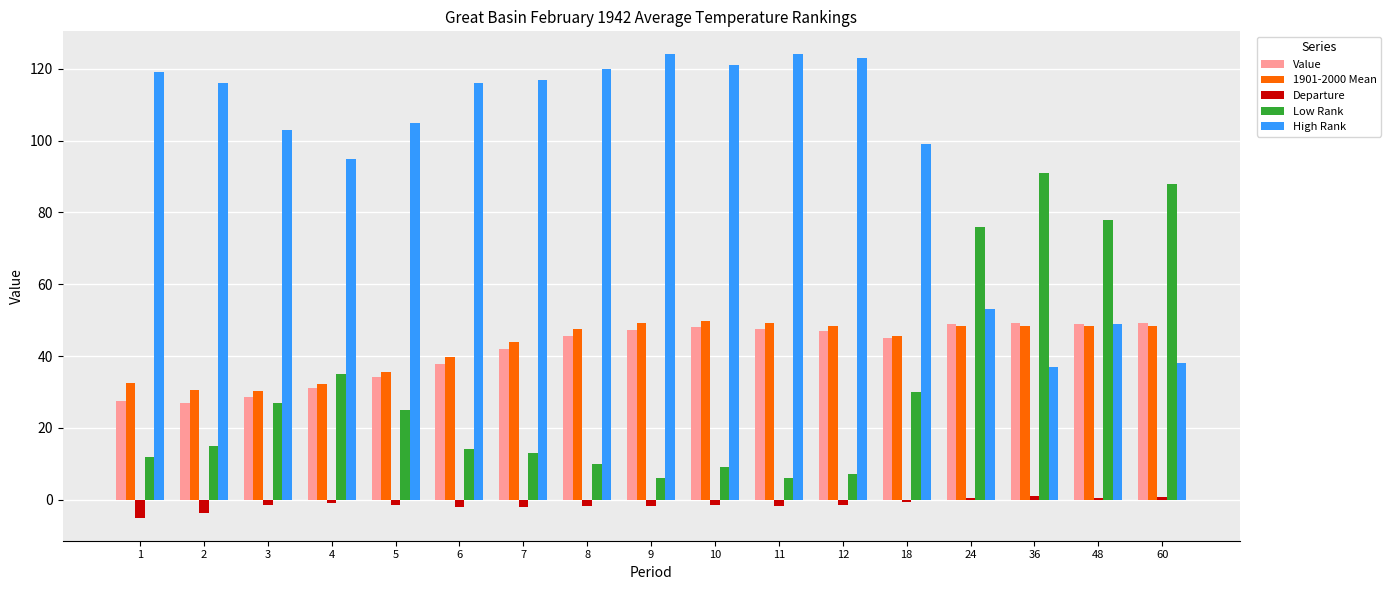

Count the number of categories in the chart.

17